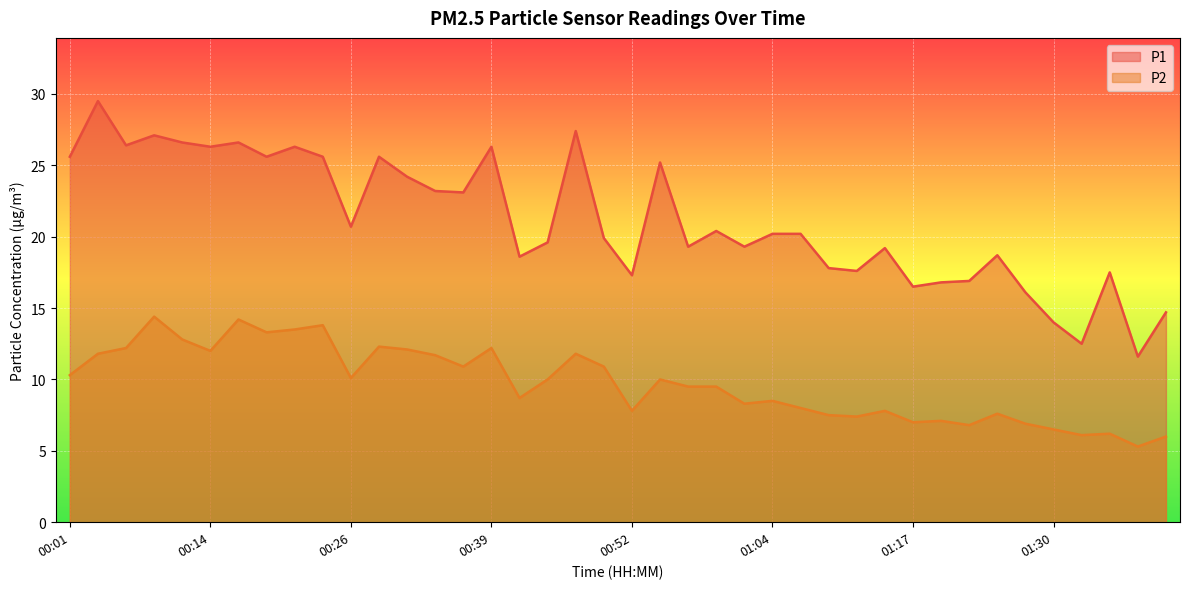

Does the chart display data point markers on the line(s)?

No